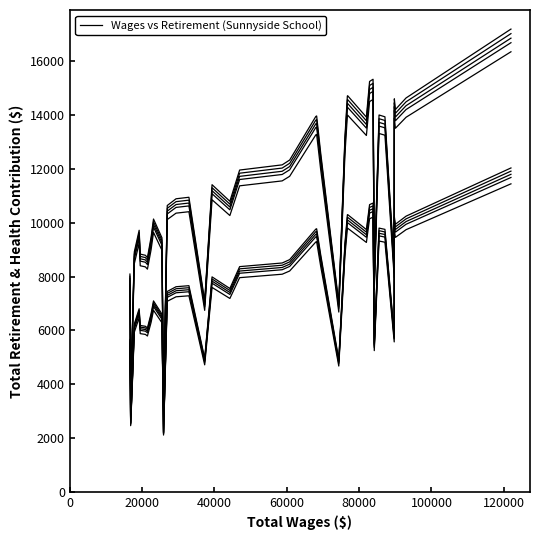

In Return 3, how many points are lower than both neighbors (excluding endpoints)?

10